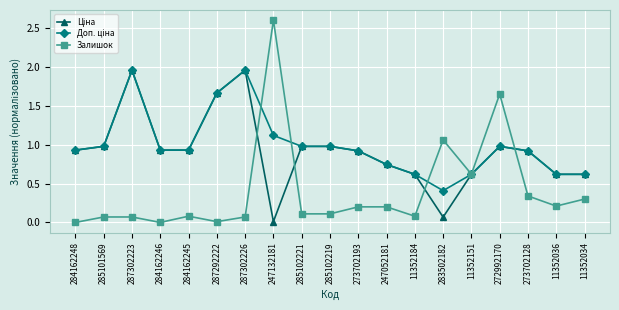

What is the total value across all series at 284162245?

1.9